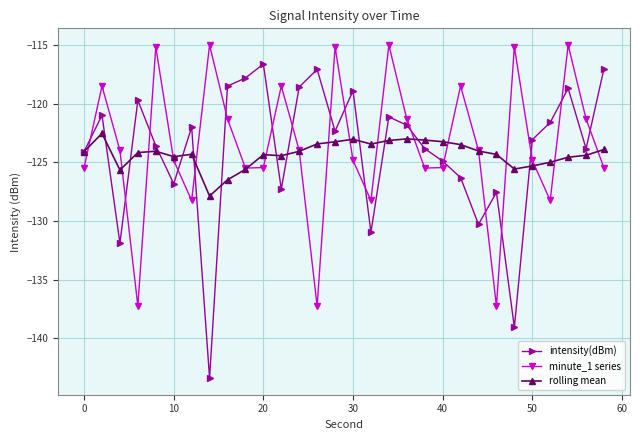

True or false: intensity(dBm) has more than 1 interior local peaks.

True